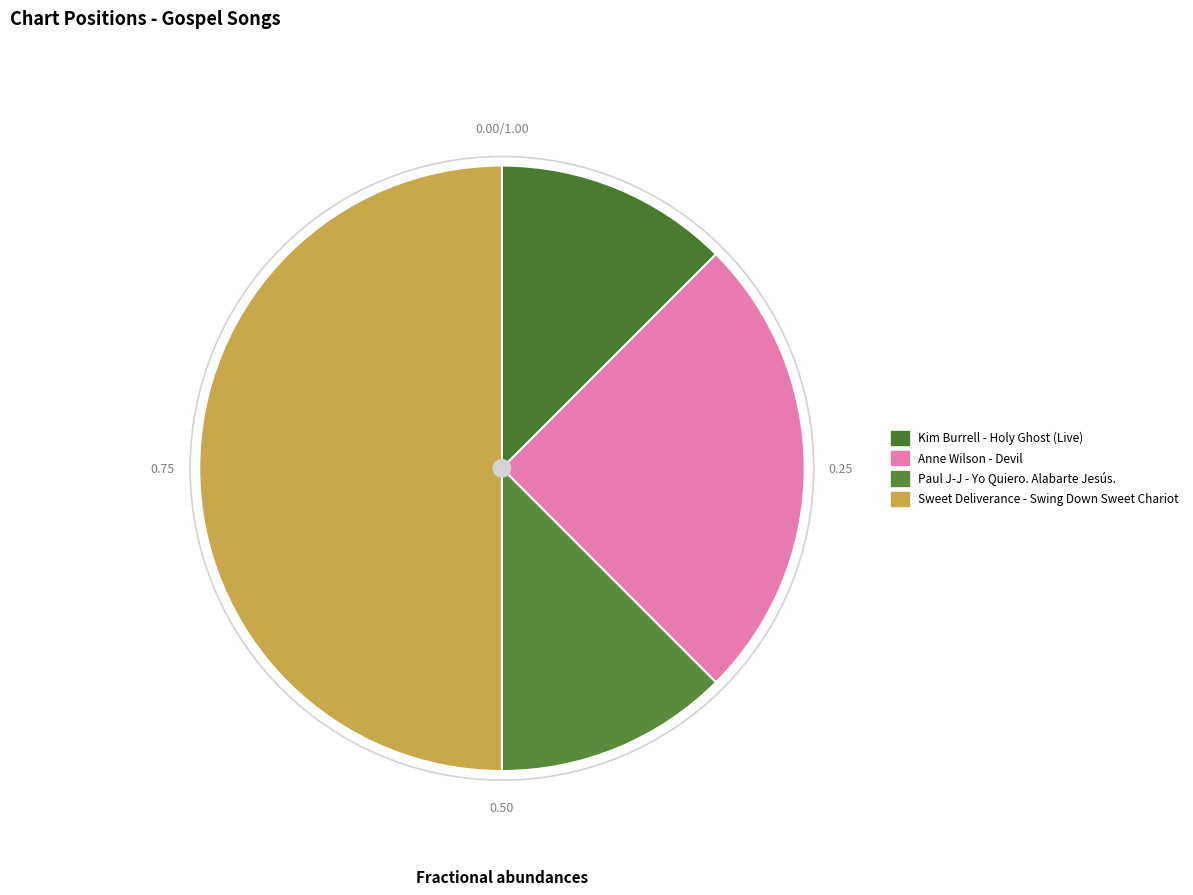

Does Sweet Deliverance - Swing Down Sweet Chariot represent more than half of the total?

No